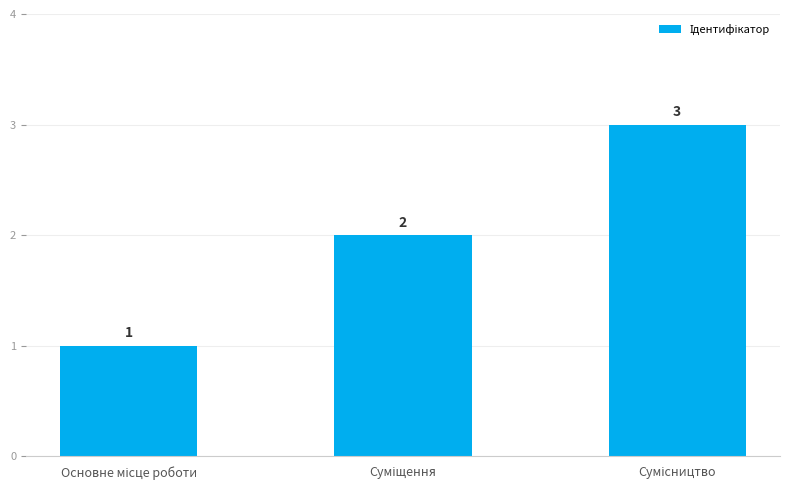

How many values are between 1 and 3?

3